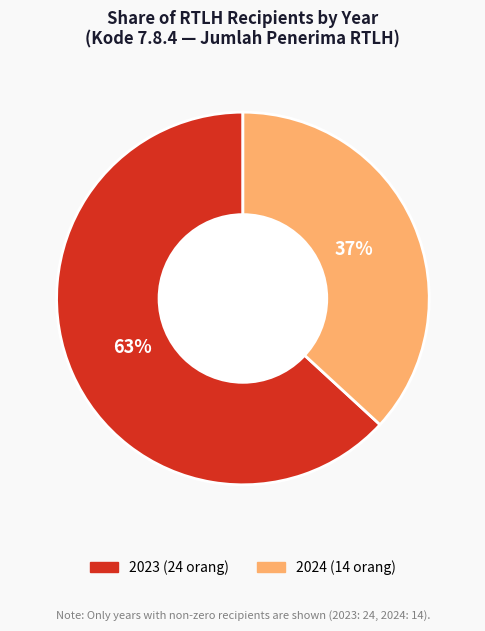

Is there any slice that represents more than half of the pie?

Yes